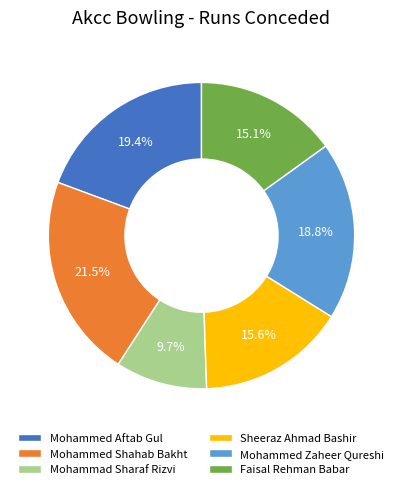

Approximately how many times larger is the value at Faisal Rehman Babar compared to Mohammad Sharaf Rizvi?

1.6